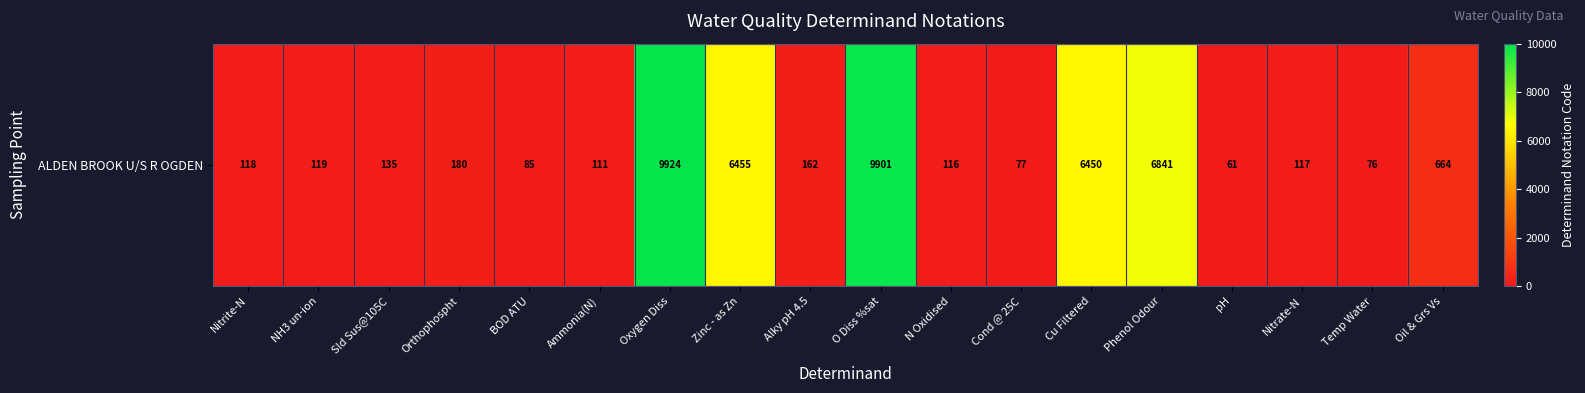

How many values exceed 135?

8